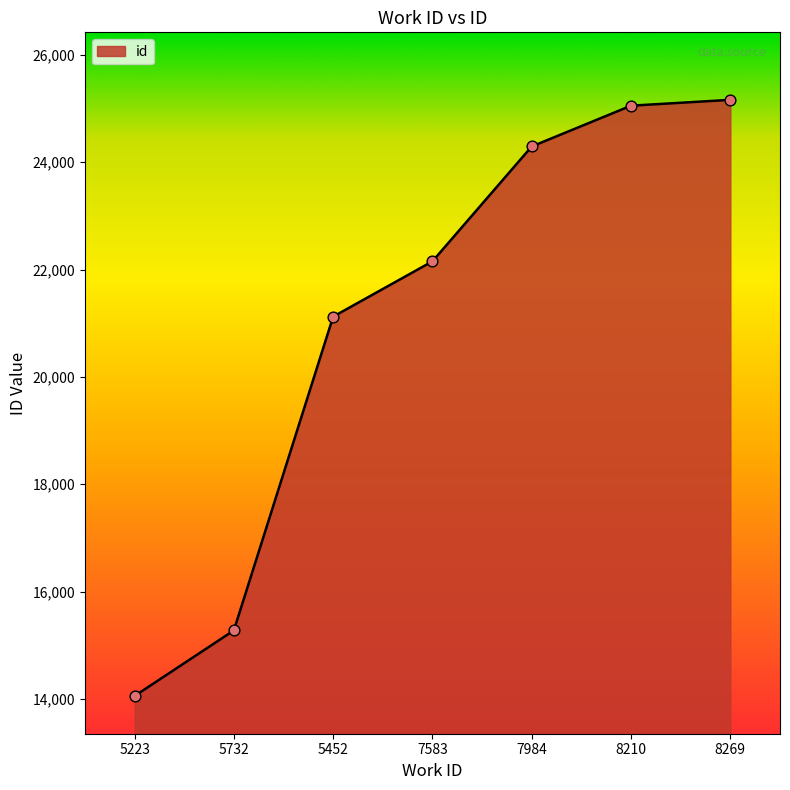

What is the ratio of the value at 5223 to the value at 5452?

0.7